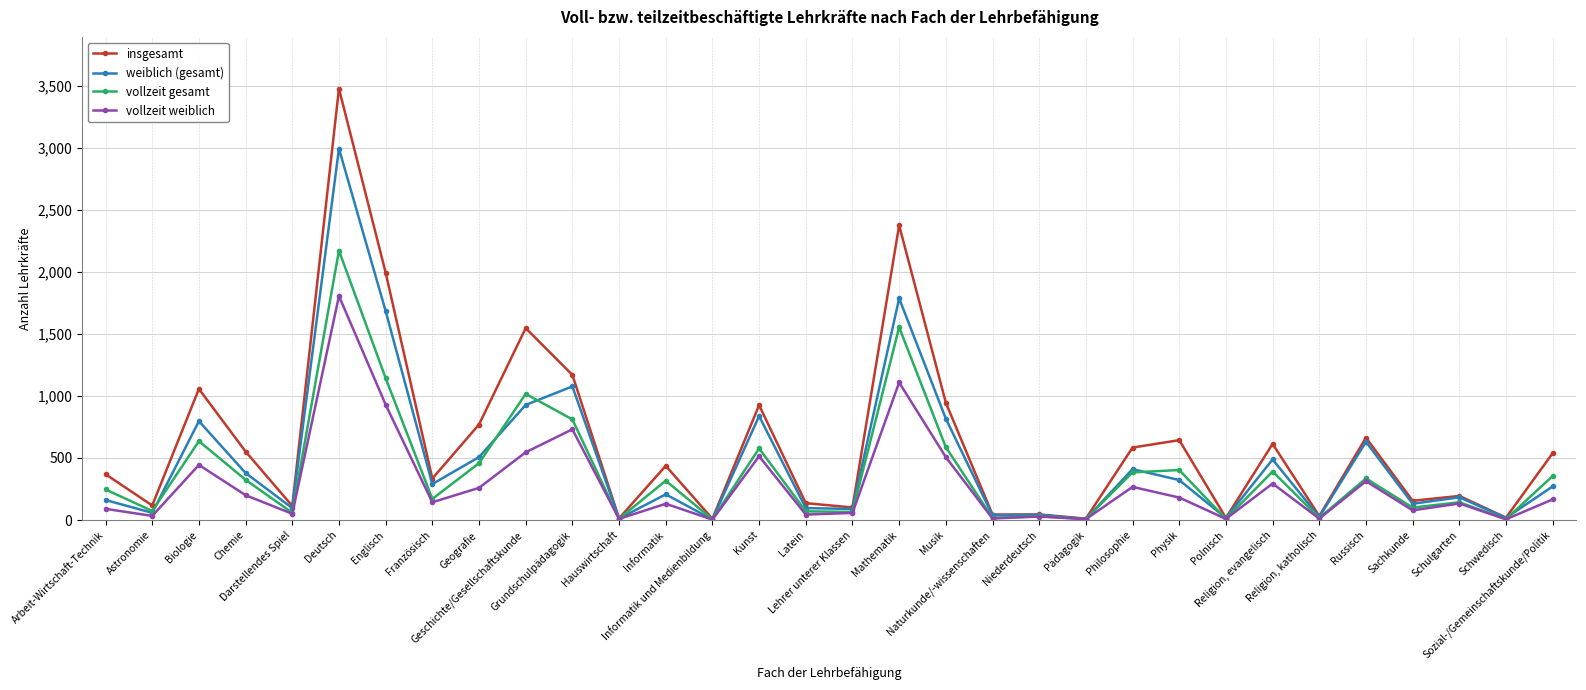

What are all the series names shown in the legend?

insgesamt, weiblich (gesamt), vollzeit gesamt, vollzeit weiblich